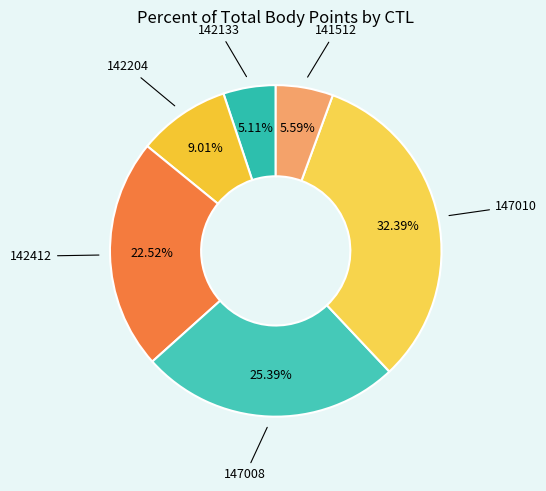

To the nearest percent, what is the average slice percentage?

17%